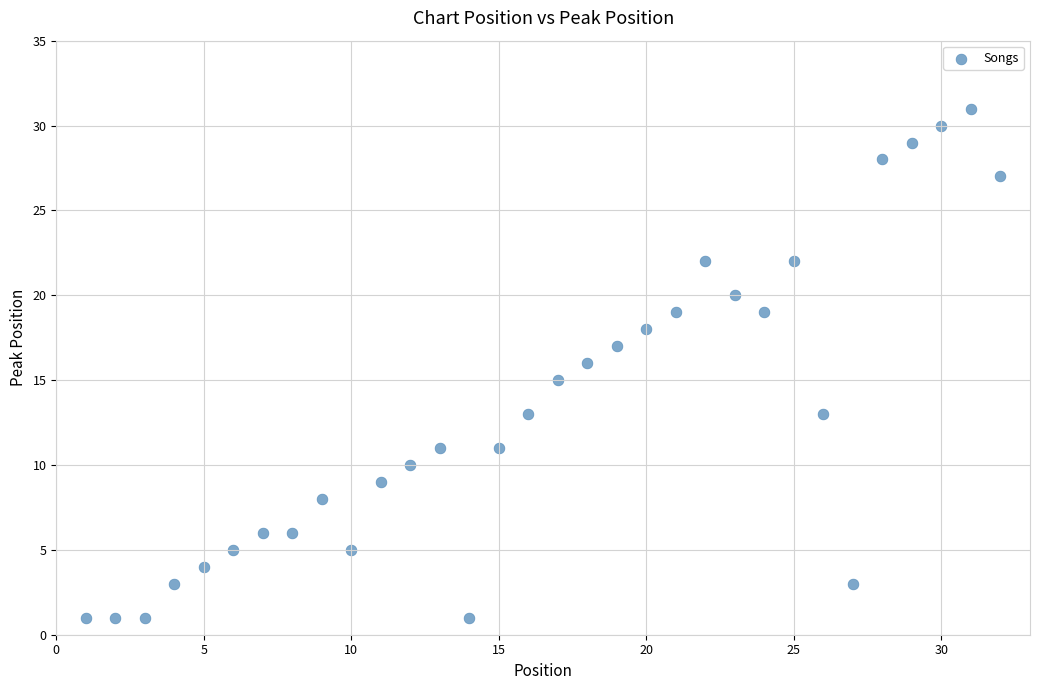

What is the range of Y values (max minus min)?

30